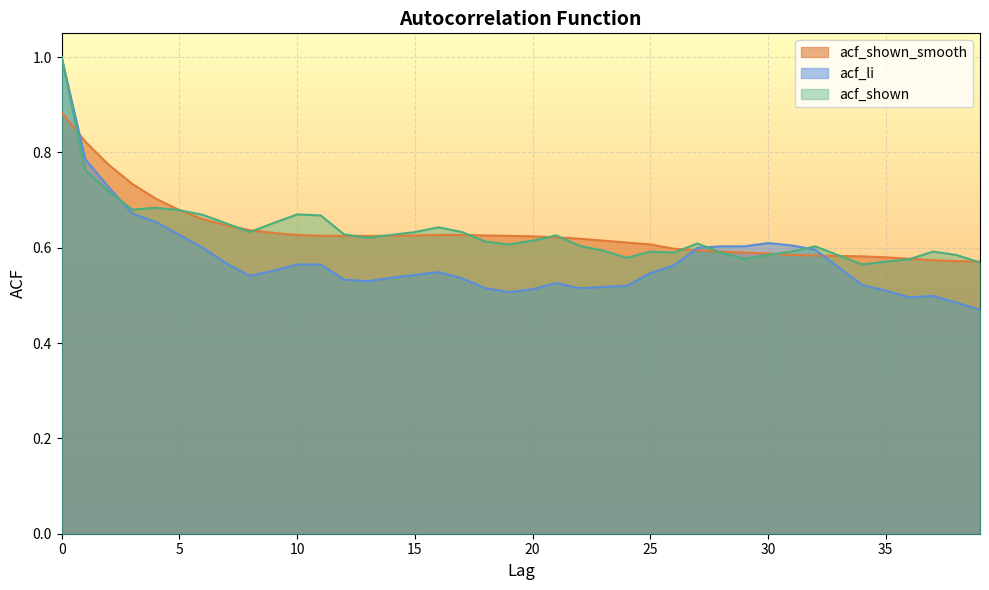

The value of acf_shown at 25 is 1.0. True or false?

False